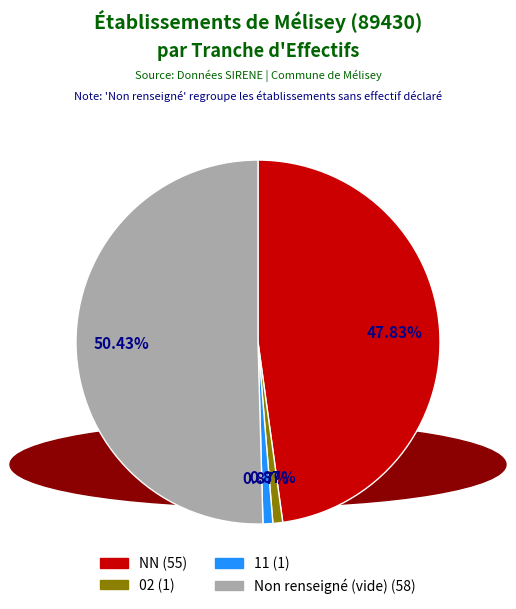

Is there a majority slice in this chart?

Yes